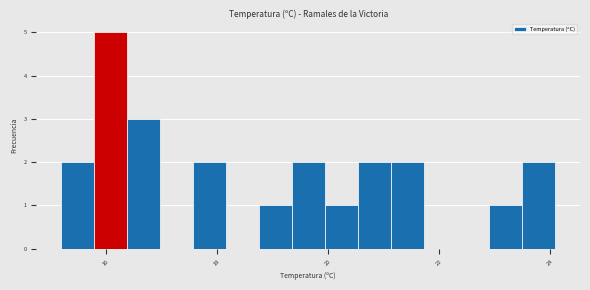

Read against the x-axis, roughly where is the centre of the tallest bar?

16.0